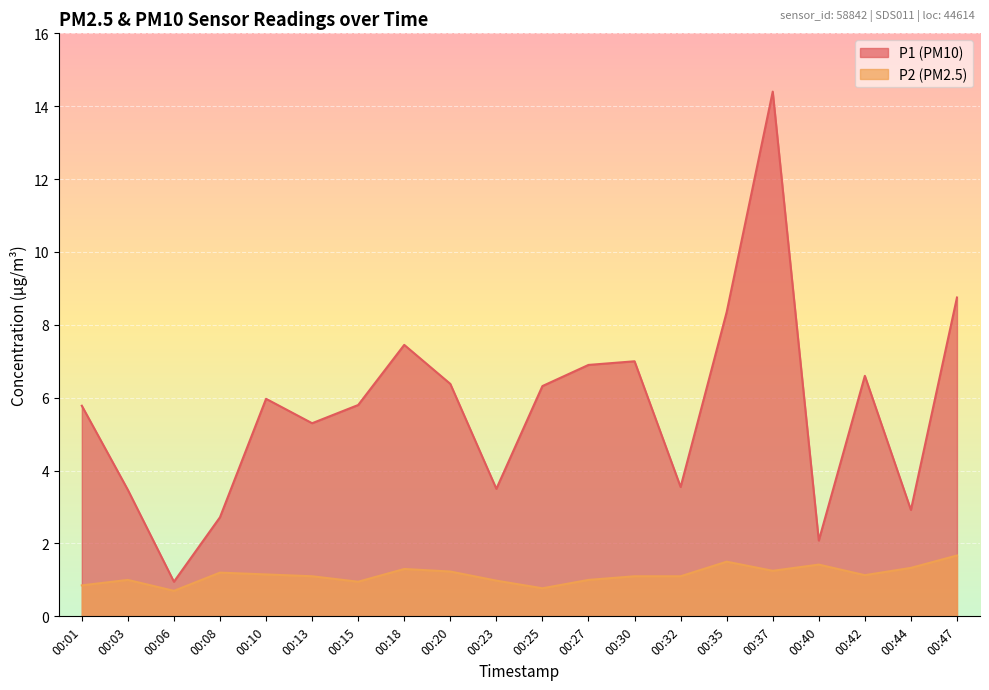

What is the maximum value for P2?

1.7